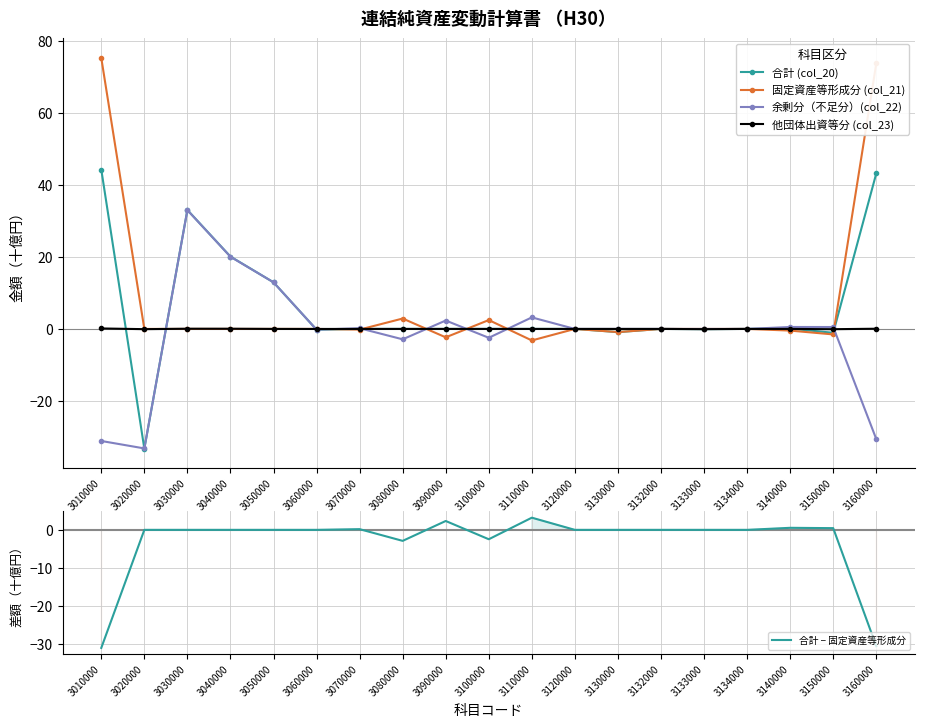

Where do 合計 (col_20) and 余剰分（不足分）(col_22) first cross each other?

3010000 and 3020000